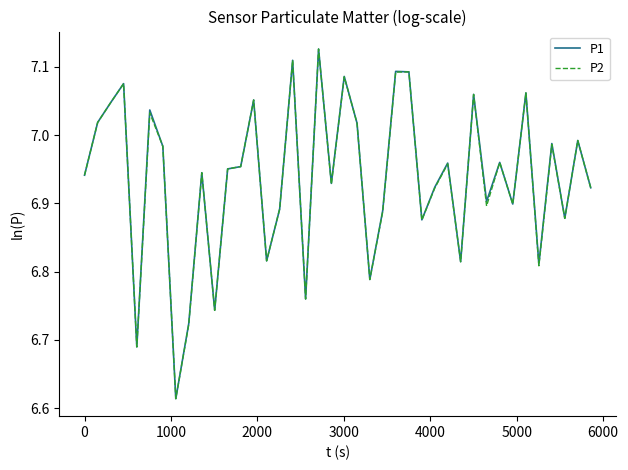

True or false: P2 and P1 cross at least once.

False